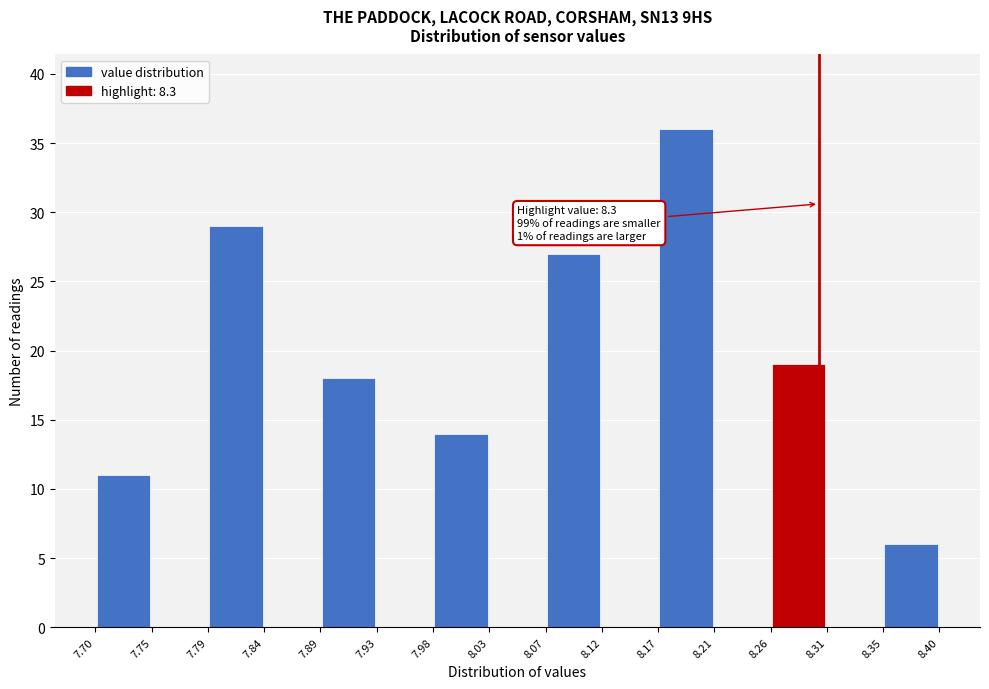

Which range on the x-axis has the tallest bar?

8.17 to 8.21